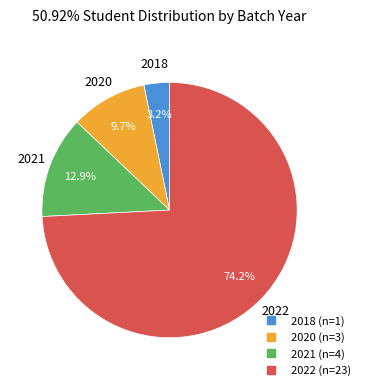

What is the smallest slice in the pie chart?

2018